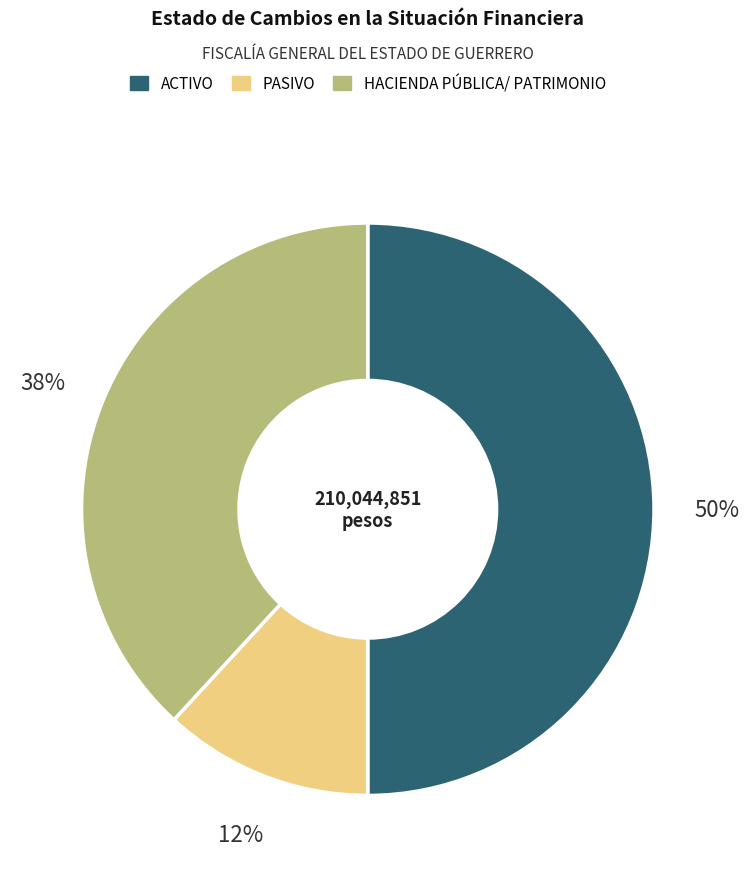

To the nearest percent, what is the average slice percentage?

33%